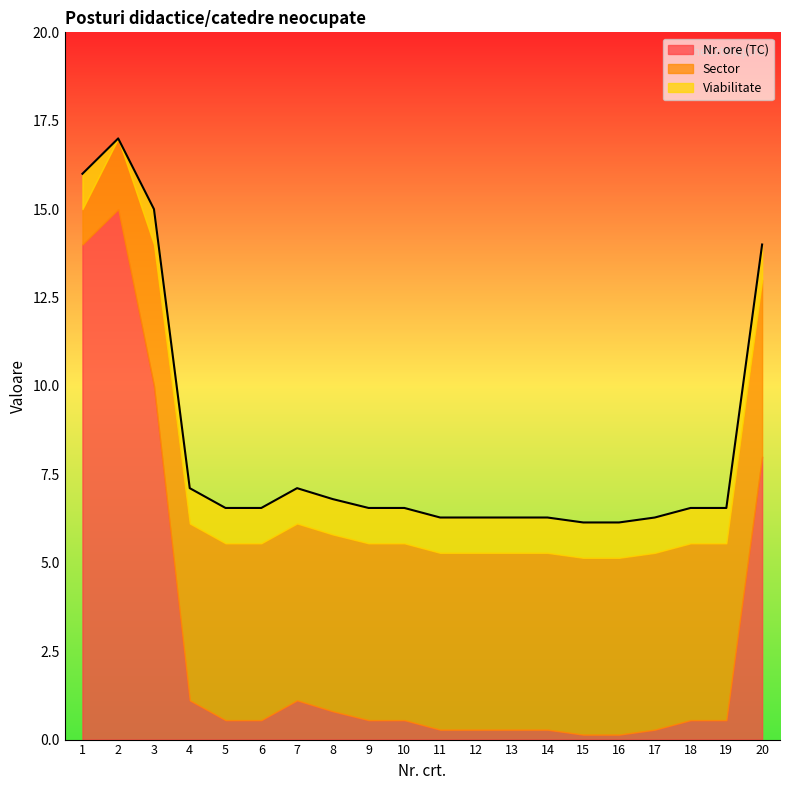

Is the value of Sector at 8 greater than the value of Viabilitate at 20?

Yes